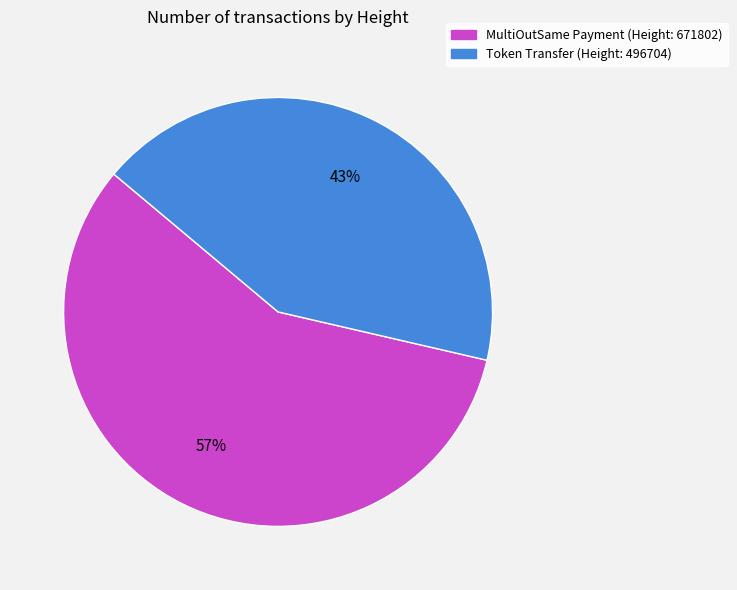

Do Token Transfer (Height: 496704) and MultiOutSame Payment (Height: 671802) together represent more than half of the pie?

Yes